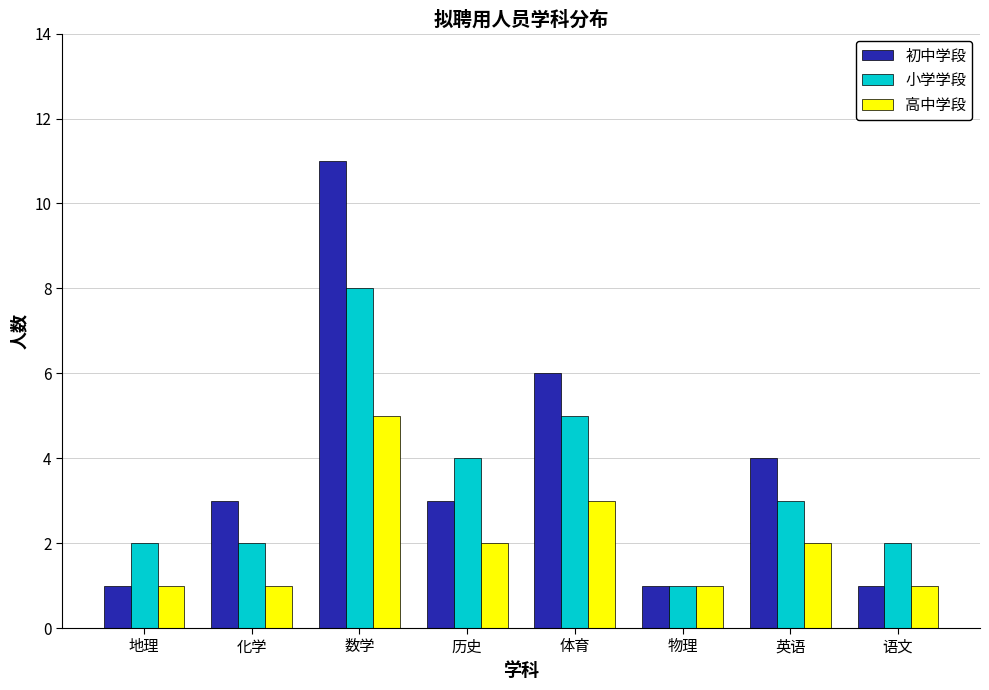

How many data points in 高中学段 are less than 2?

4